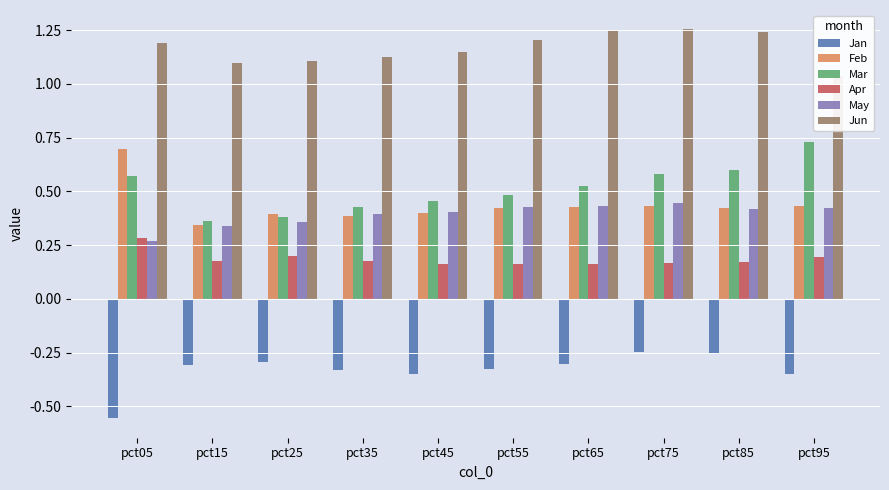

Rank the series at pct95 from highest to lowest value.

Jun, Mar, Feb, May, Apr, Jan